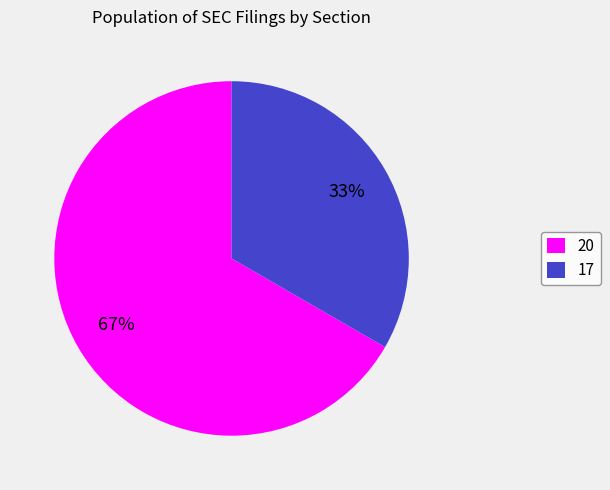

Which slice is the largest?

20